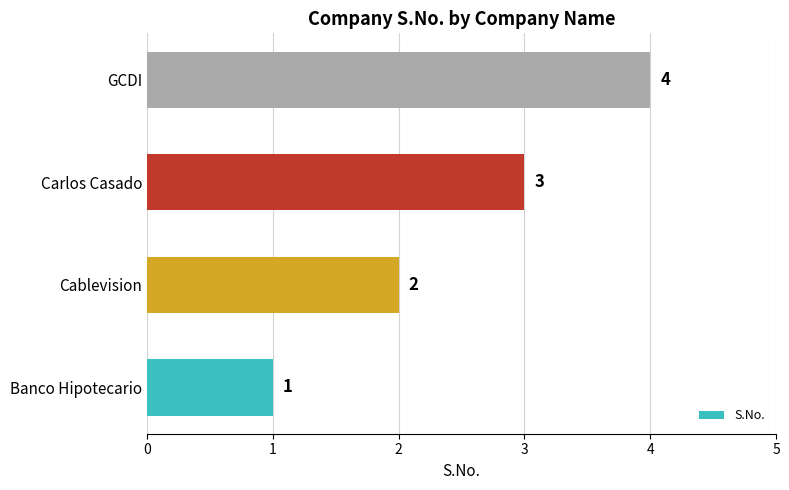

How many bars are there in total?

4